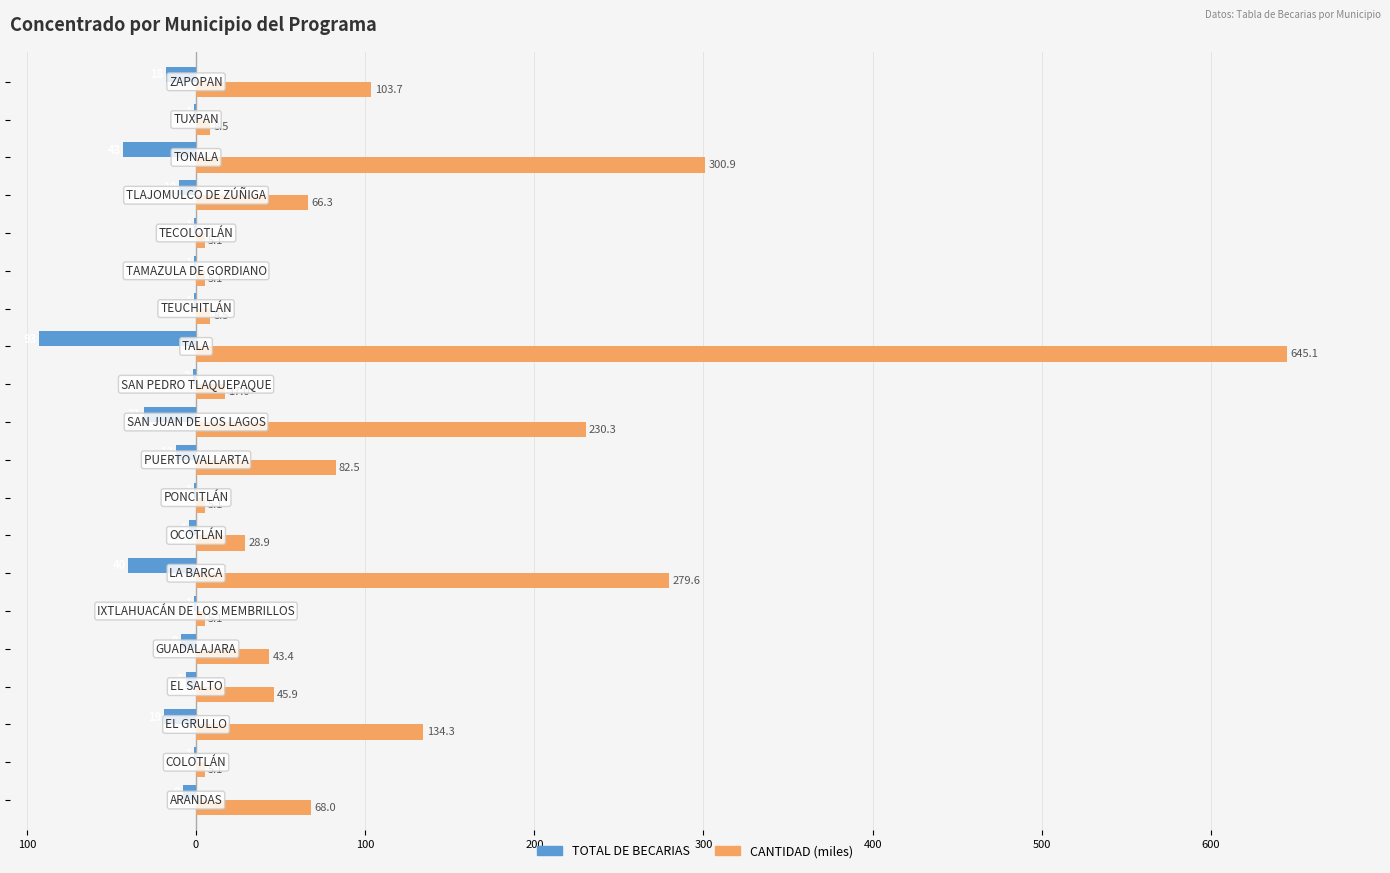

Which series has the largest total across all categories?

CANTIDAD (miles)